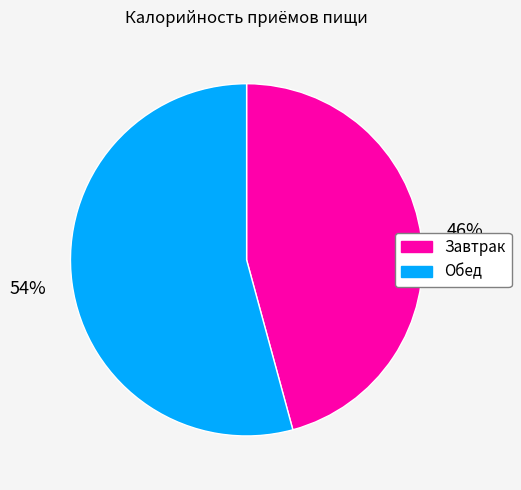

Is the sum of Завтрак and Обед greater than half?

Yes